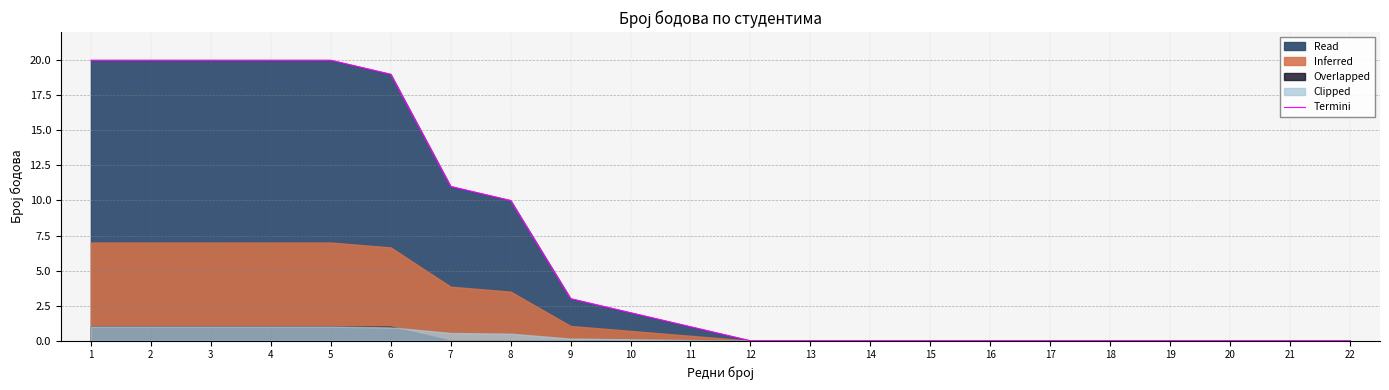

What is the highest value of the Termini series?

20